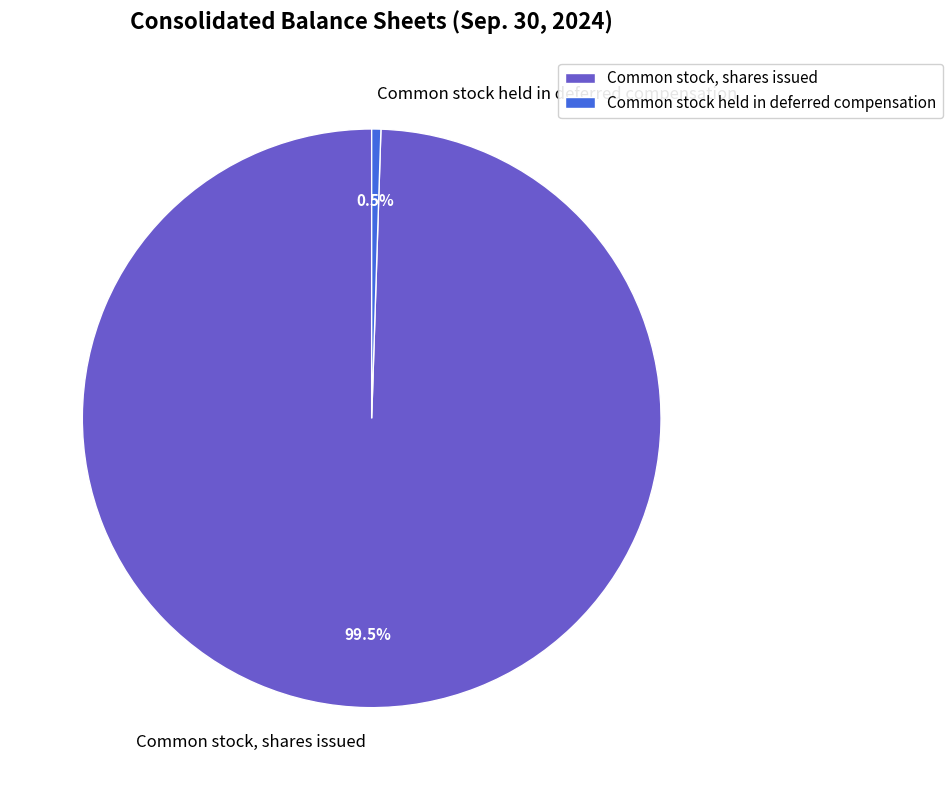

Is the sum of Common stock held in deferred compensation and Common stock, shares issued greater than half?

Yes